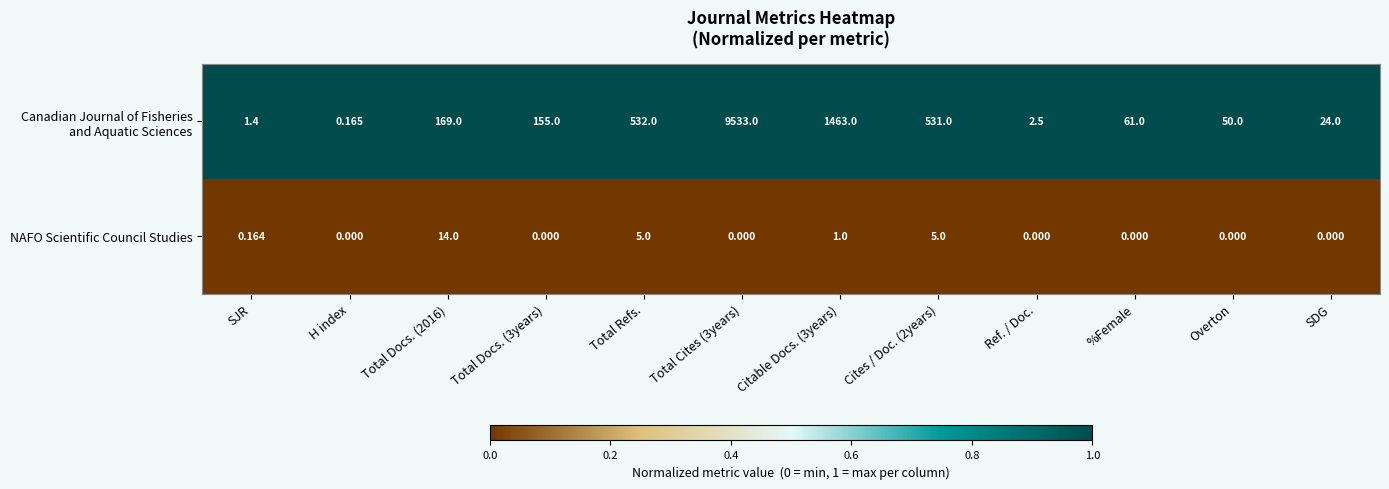

Rank the series at Ref. / Doc. from lowest to highest value.

NAFO Scientific Council Studies, Canadian Journal of Fisheries and Aquatic Sciences